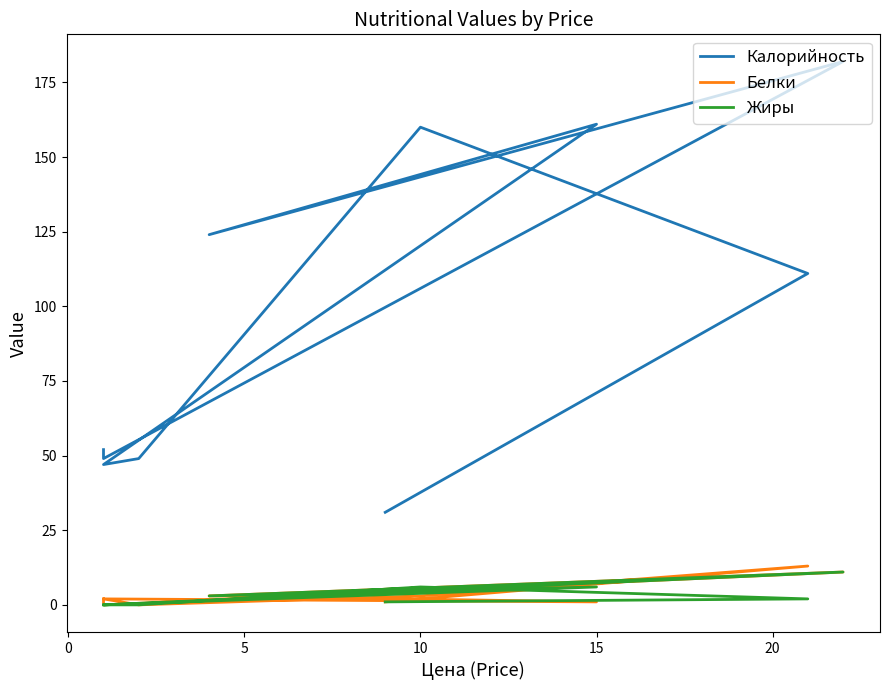

At which category does Калорийность reach its first local peak?

10